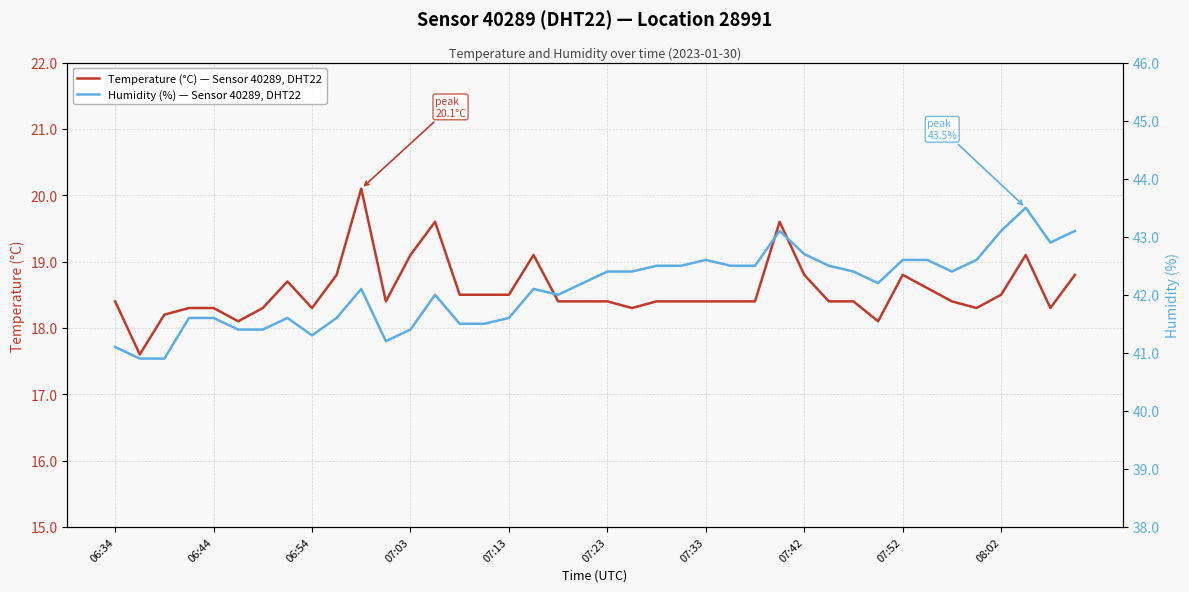

Reading left to right, transcribe all the data shown in this chart.

Temperature (°C) — Sensor 40289, DHT22: 18.4	17.6	18.2	18.3	18.3	18.1	18.3	18.7	18.3	18.8	20.1	18.4	19.1	19.6	18.5	18.5	18.5	19.1	18.4	18.4	18.4	18.3	18.4	18.4	18.4	18.4	18.4	19.6	18.8	18.4	18.4	18.1	18.8	18.6	18.4	18.3	18.5	19.1	18.3	18.8
Humidity (%) — Sensor 40289, DHT22: 41.1	40.9	40.9	41.6	41.6	41.4	41.4	41.6	41.3	41.6	42.1	41.2	41.4	42.0	41.5	41.5	41.6	42.1	42.0	42.2	42.4	42.4	42.5	42.5	42.6	42.5	42.5	43.1	42.7	42.5	42.4	42.2	42.6	42.6	42.4	42.6	43.1	43.5	42.9	43.1